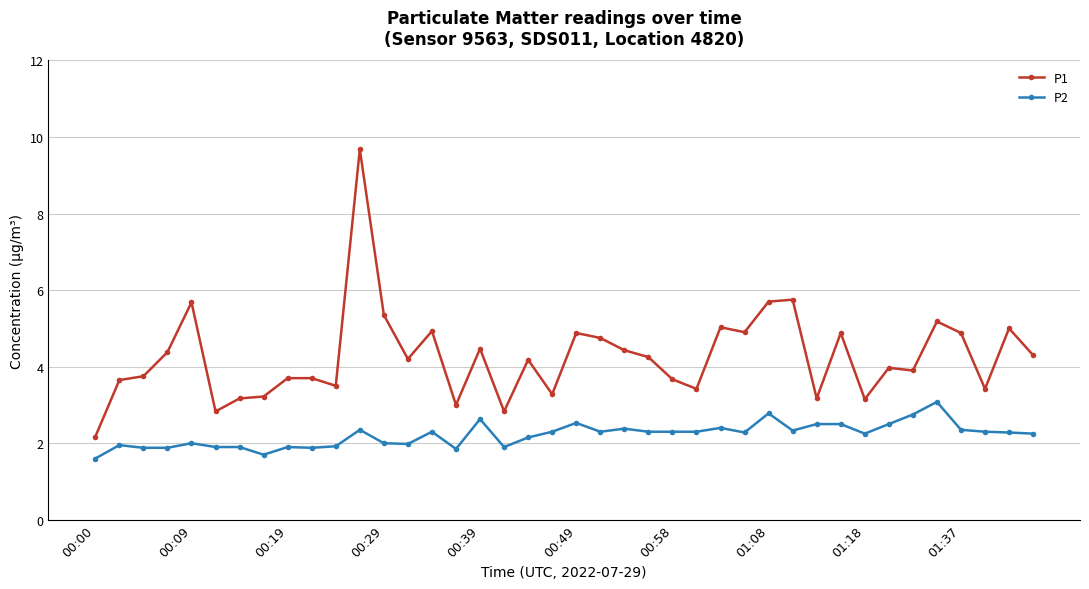

True or false: P1 and P2 cross at least once.

False